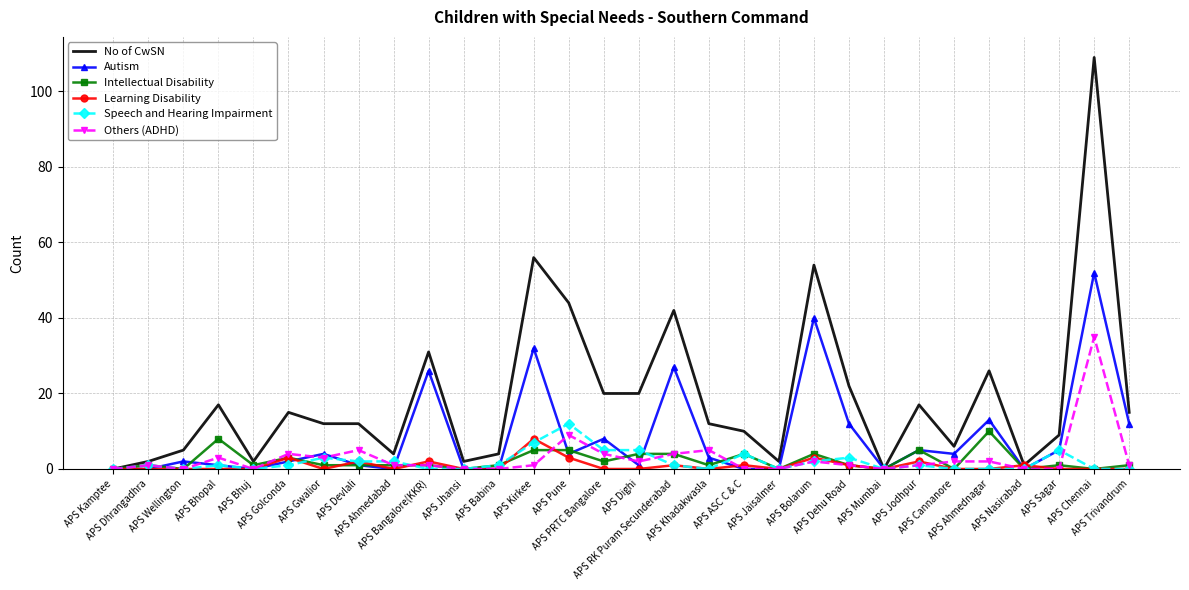

Which series has the largest total across all categories?

No of CwSN